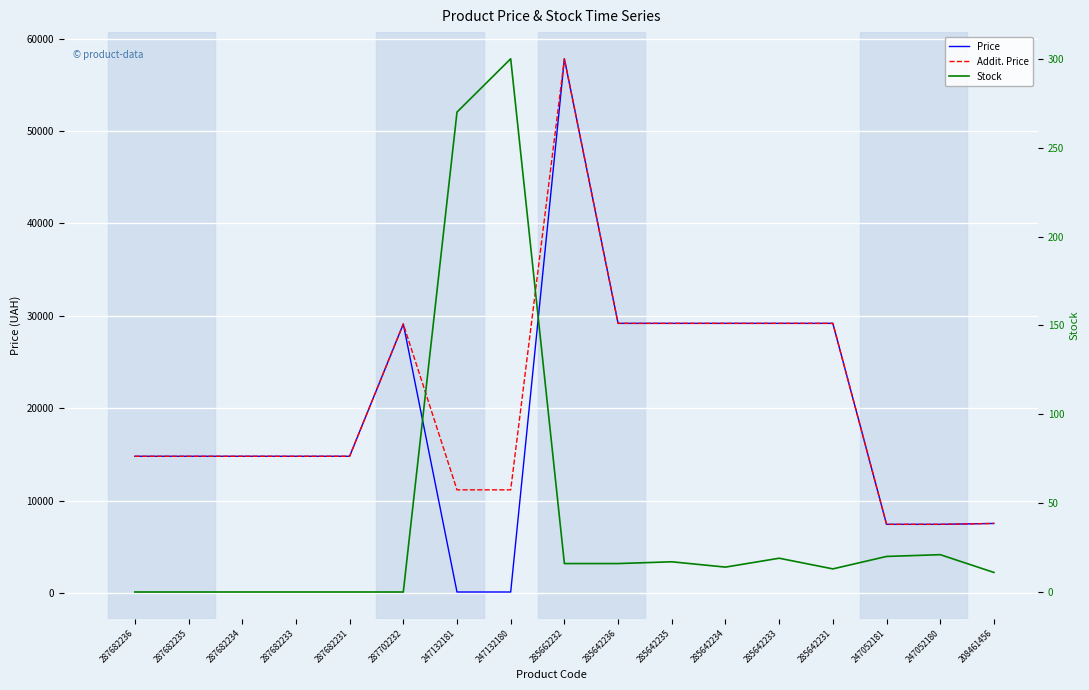

True or false: Addit. Price and Stock cross at least once.

False